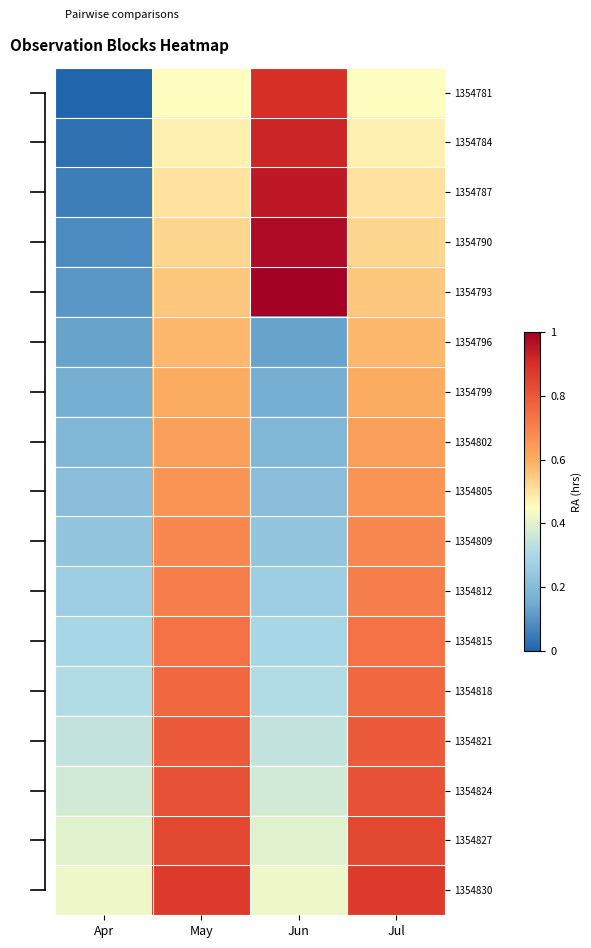

Which series has the largest total across all categories?

1354830